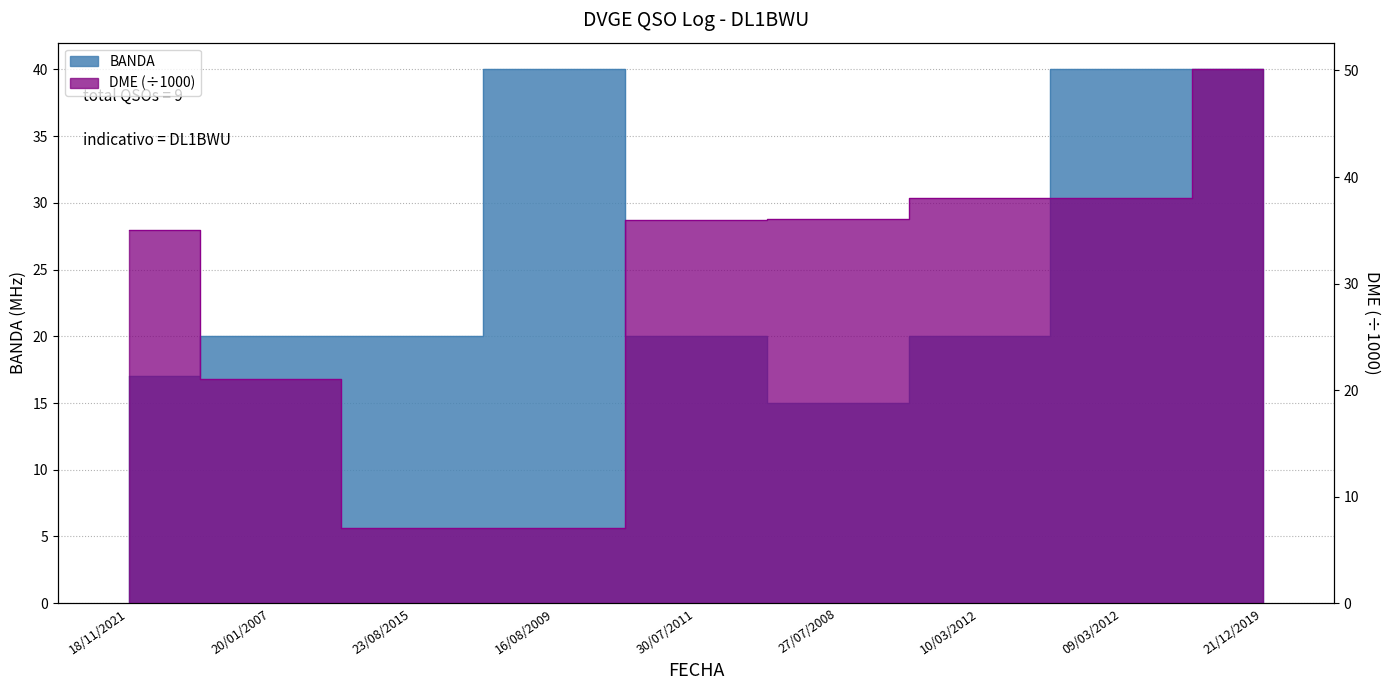

At which category does DME reach its first local valley?

23/08/2015